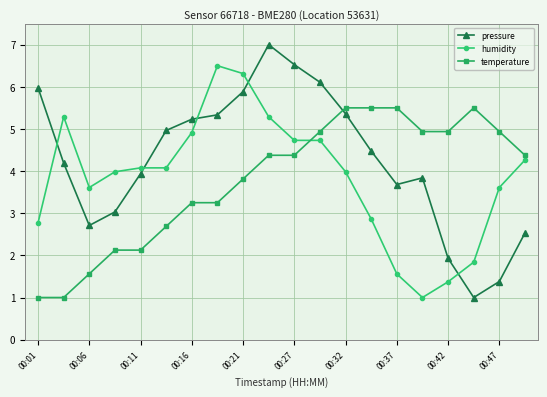

True or false: temperature and pressure cross at least once.

True